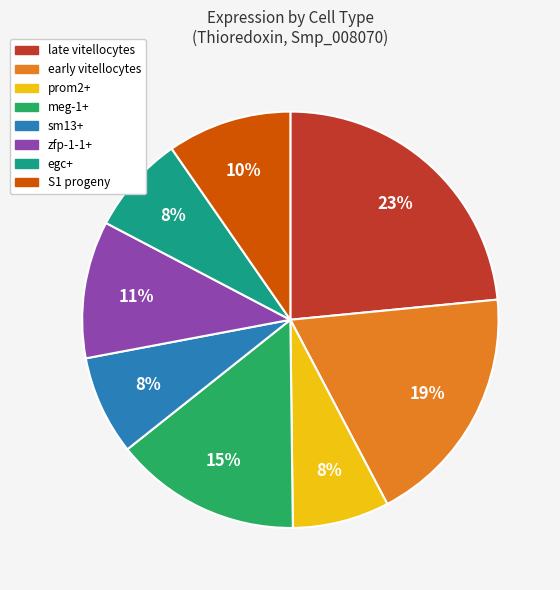

Which category has the biggest portion of the pie?

late vitellocytes